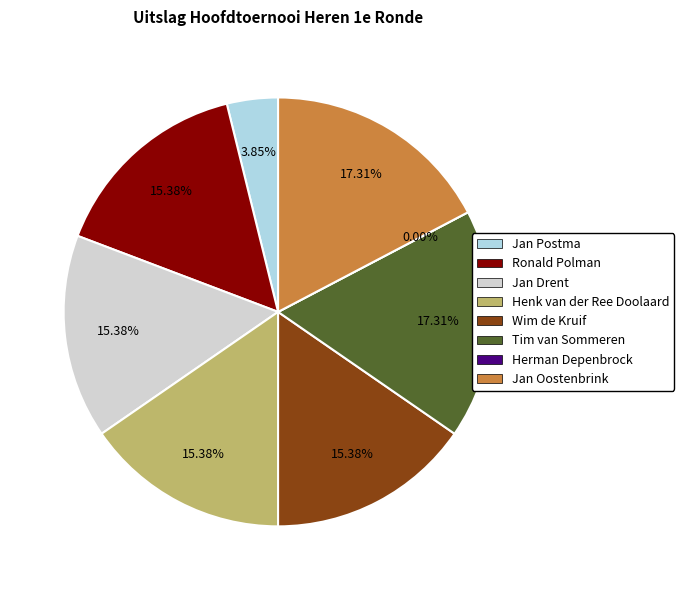

How many slices are in this pie chart?

8